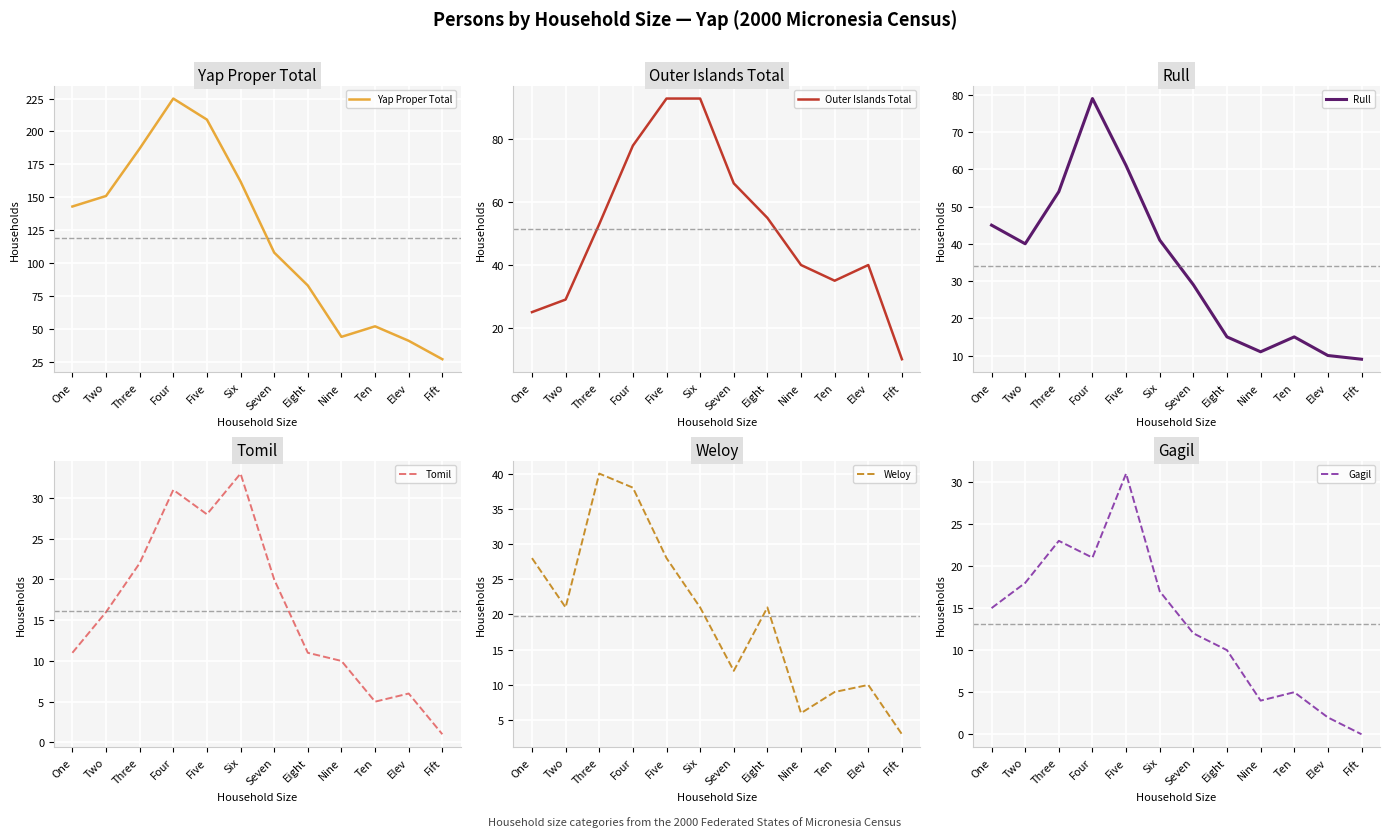

Which series changed the most between Three and Nine?

Yap Proper Total